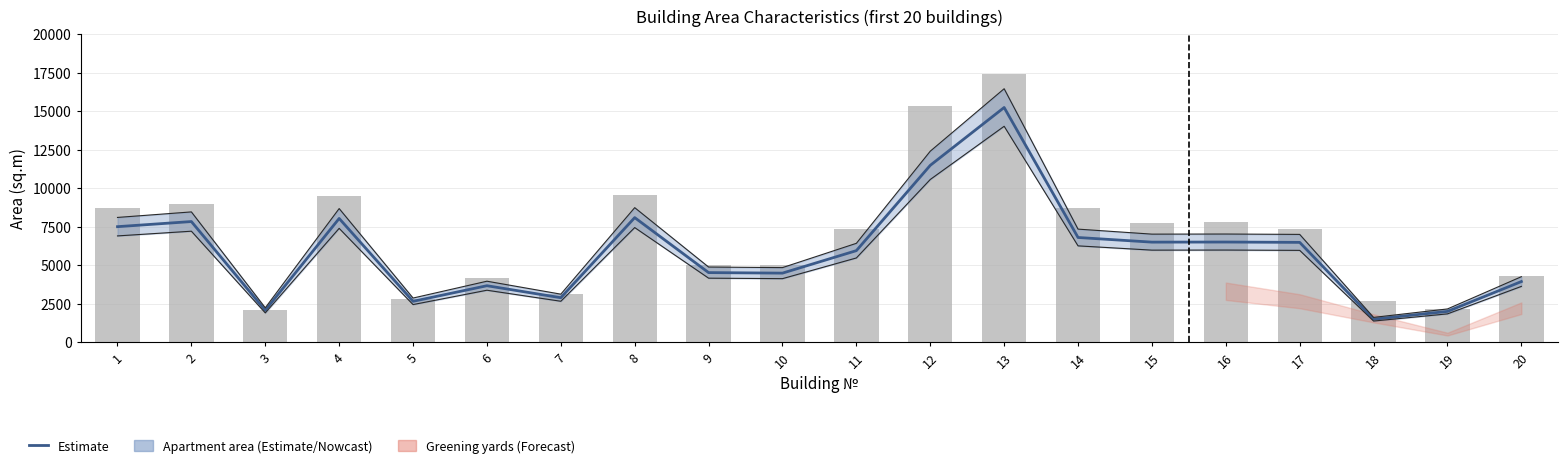

What is the total value across all series at 18?

7139.8